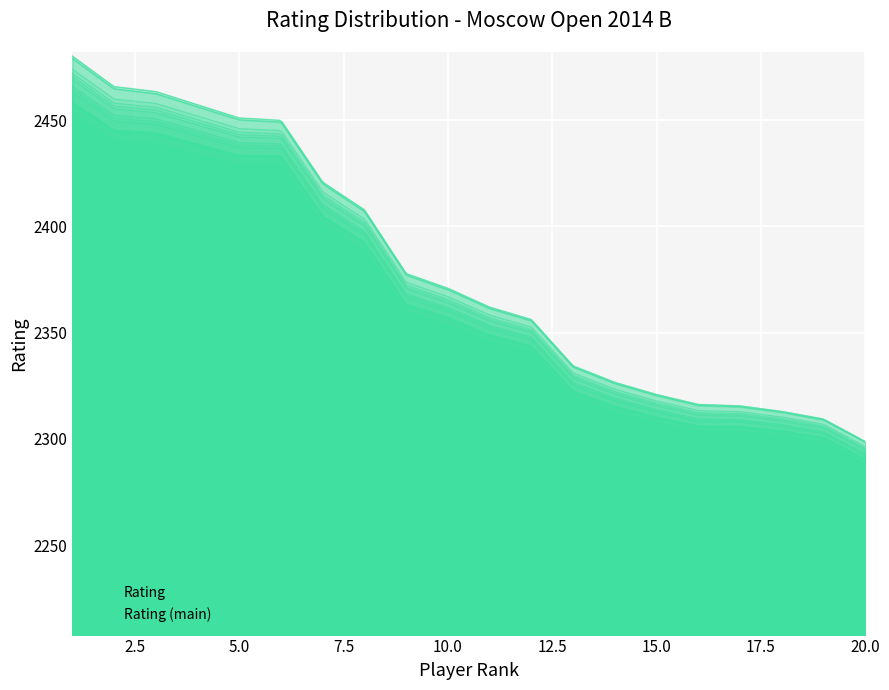

Between 13 and 12, which is larger?

12